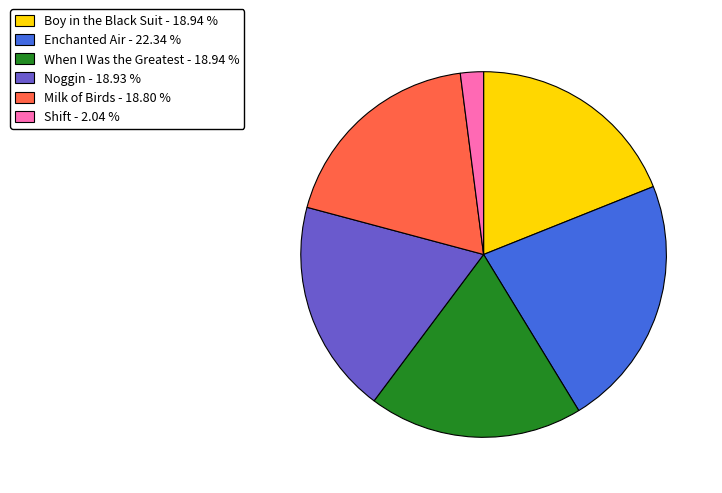

The Boy in the Black Suit slice represents 10% of the pie. True or false?

False